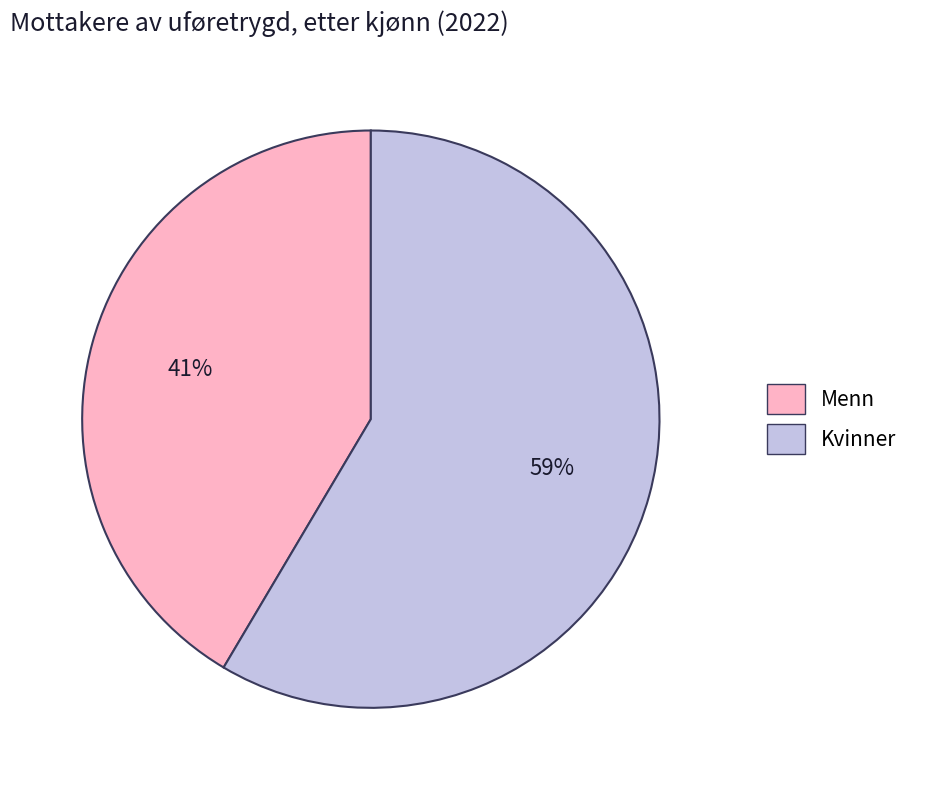

Does any single category account for the majority?

Yes